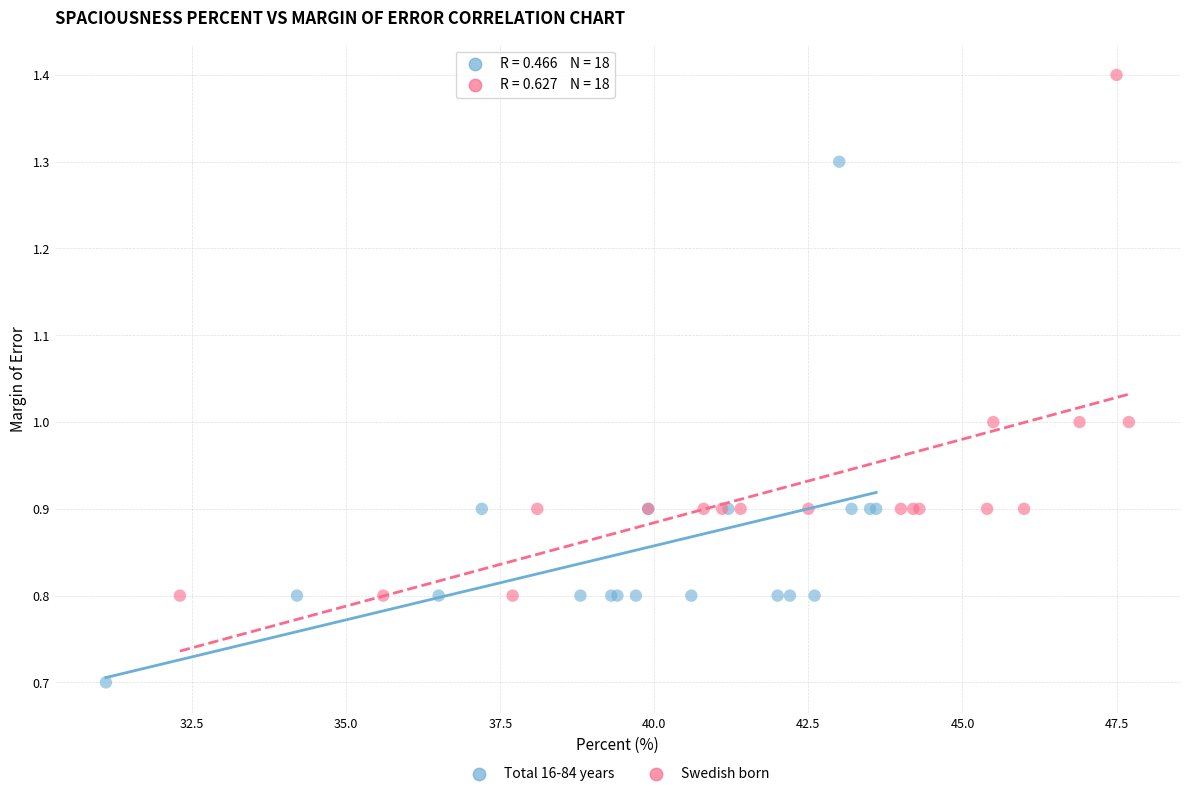

Which series contains the highest Y value?

Swedish born